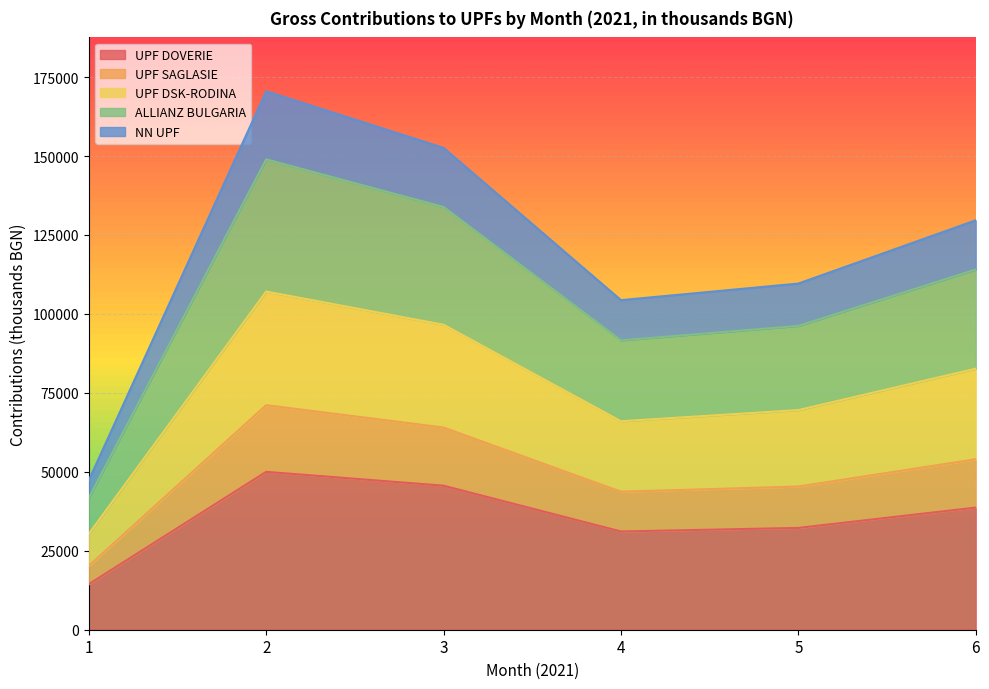

What is the total value across all series at 5?

109619